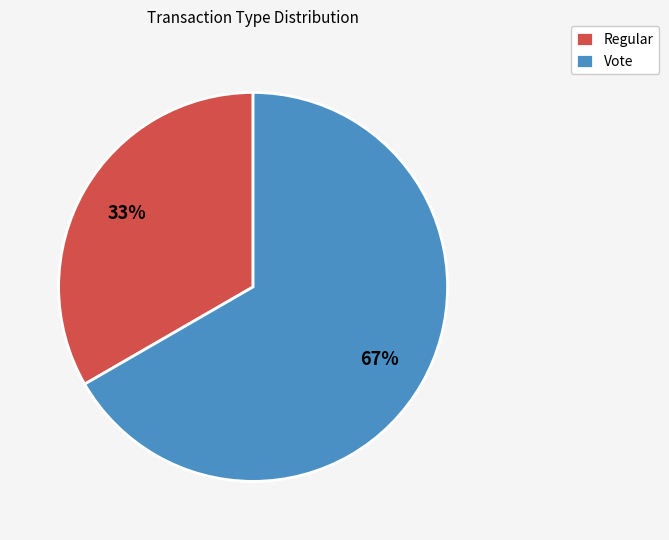

Rank the categories by value from highest to lowest.

Vote, Regular